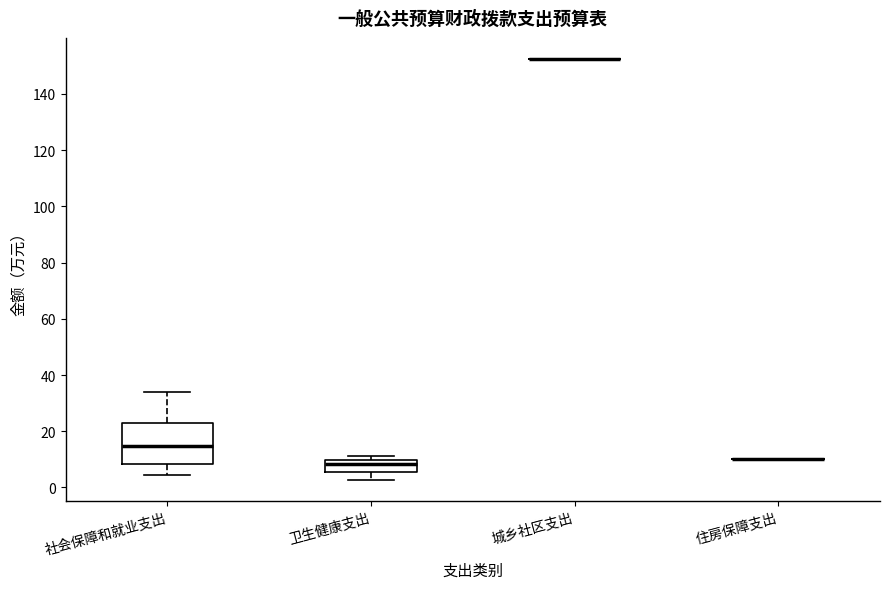

Reading left to right, read every box against the y-axis: the position of its median line, the range the box covers, and the ends of its whiskers. The values are not printed on the chart, so give them approximately, as read against the axis.

社会保障和就业支出: median 14, box 8 to 24, whiskers 4 to 34
卫生健康支出: median 8, box 6 to 10, whiskers 2 to 12
城乡社区支出: box collapsed to a line at 152, whiskers 152 to 152
住房保障支出: box collapsed to a line at 10, whiskers 10 to 10